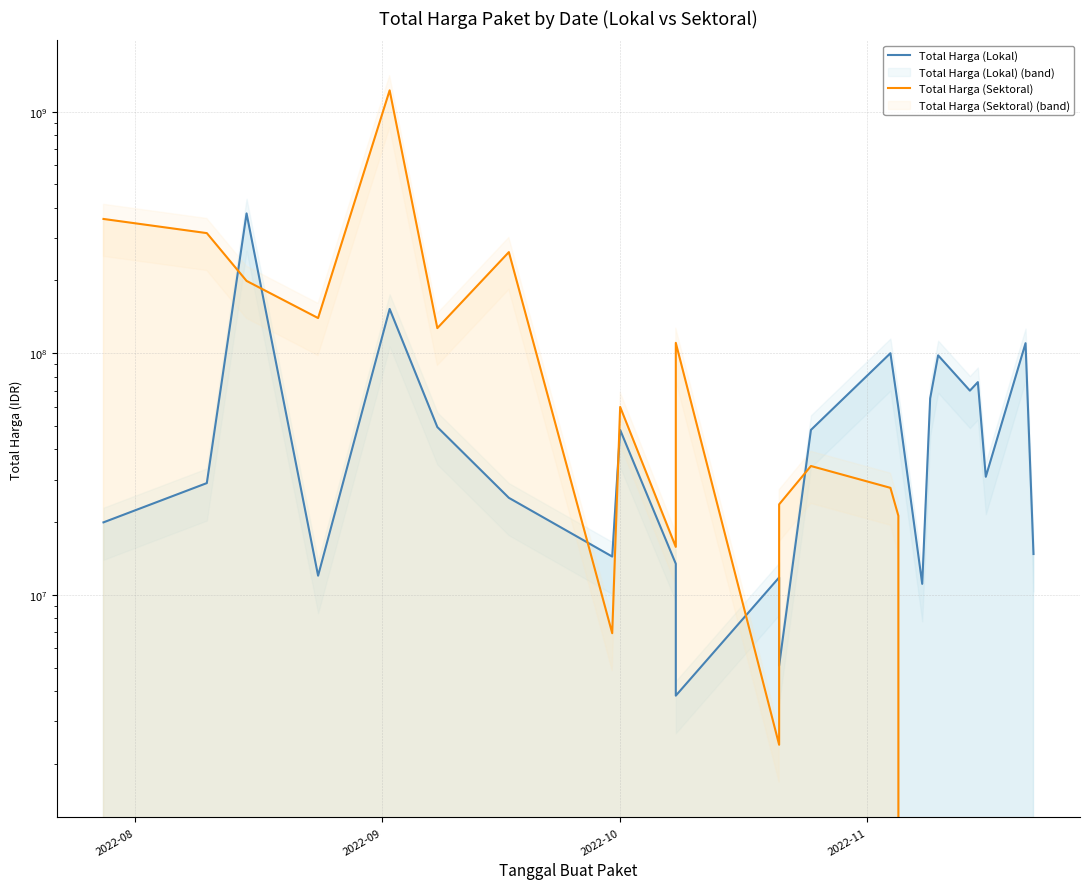

True or false: Total Harga (Sektoral) has more than 1 interior local peaks.

True